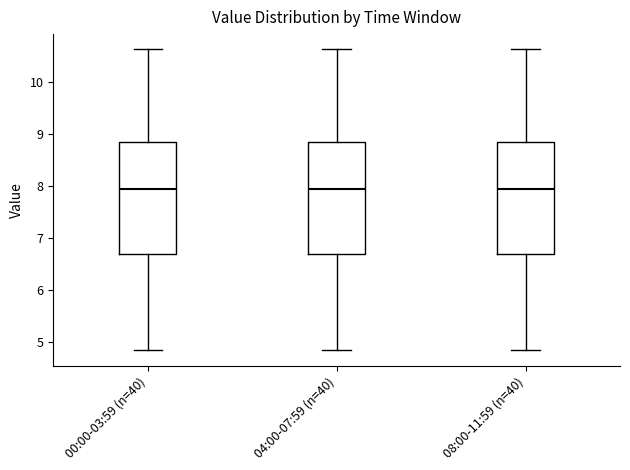

Where does the upper whisker of the box for 08:00-11:59 (n=40) end on the y-axis? The values are not printed on the chart, so give them approximately, as read against the axis.

10.6